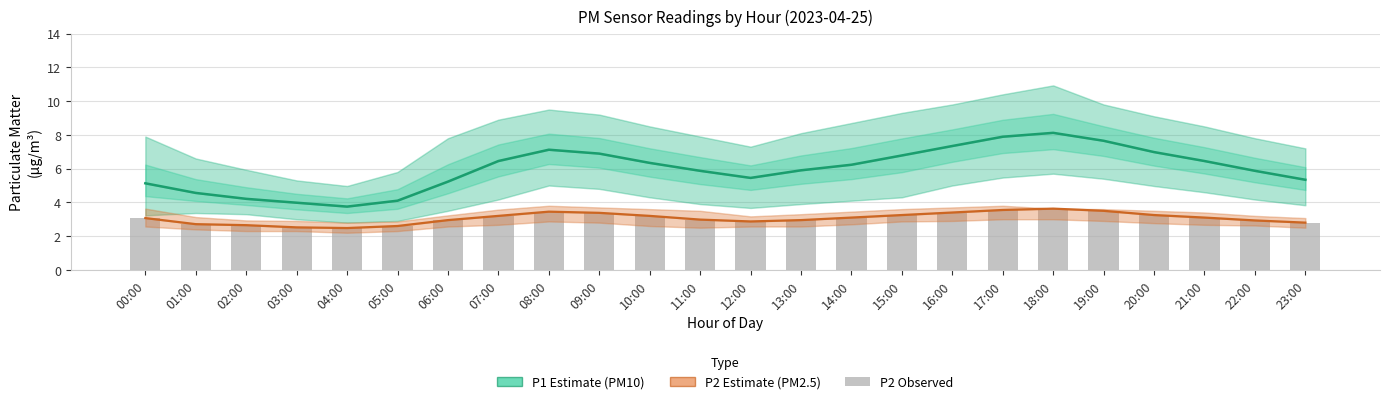

What position from the left is 23:00?

24